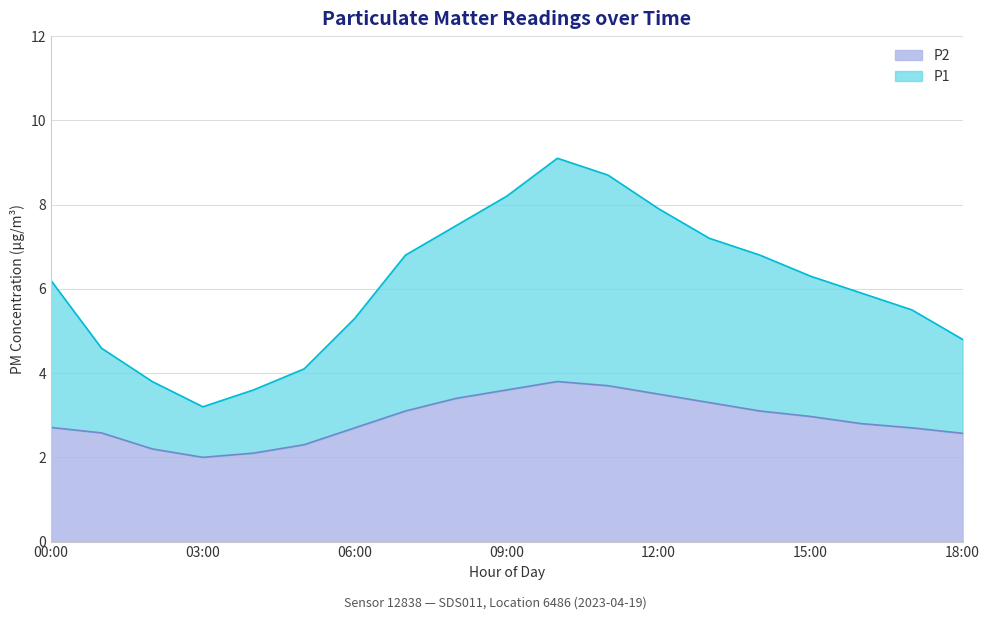

What is the lowest value of the P2 series?

2.0